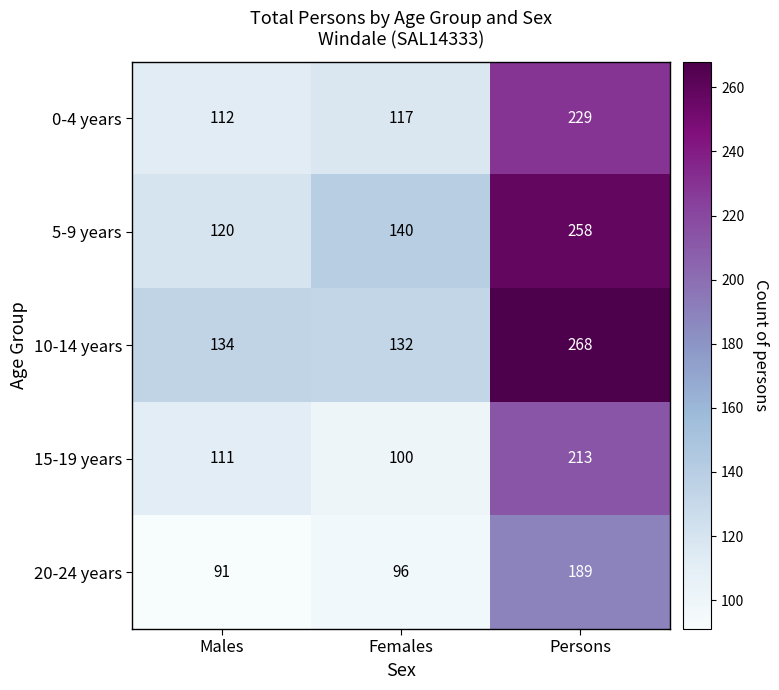

At how many categories does at least one series exceed 267?

1